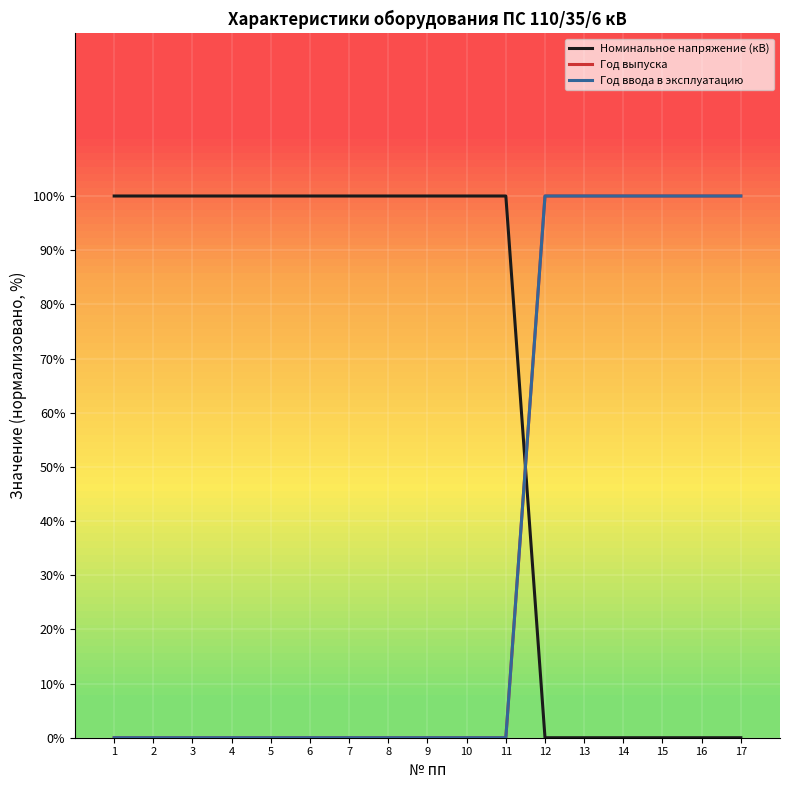

The value of Год ввода в эксплуатацию at 6 is -43. True or false?

False